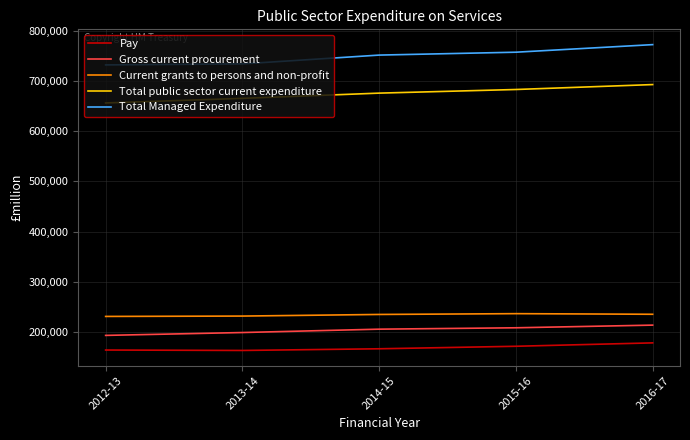

Rank the series by their maximum value, from highest to lowest.

Total Managed Expenditure, Total public sector current expenditure, Current grants to persons and non-profit, Gross current procurement, Pay